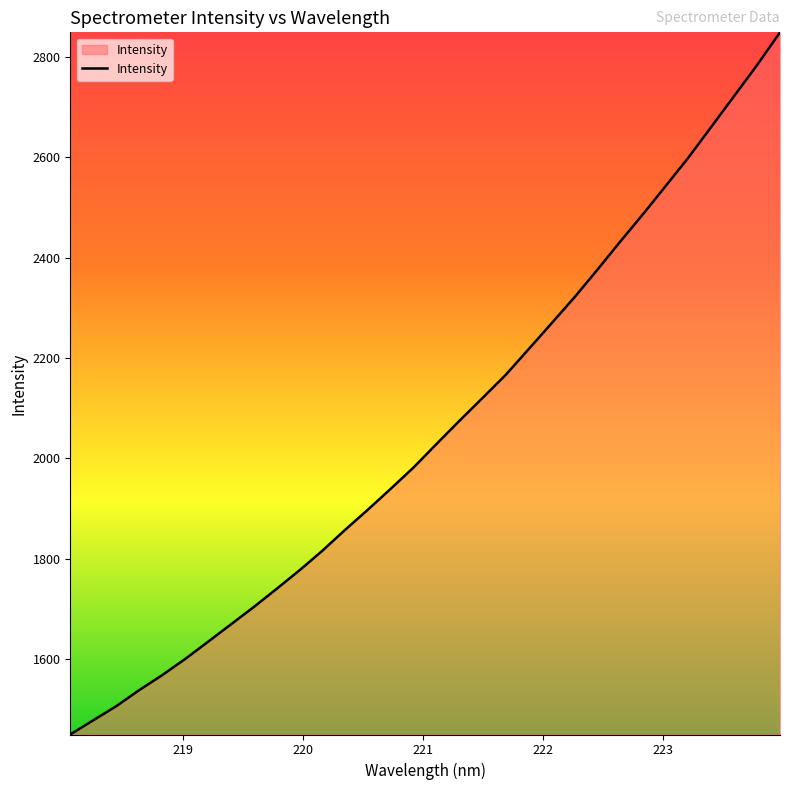

What is the maximum value shown in the chart?

2849.3